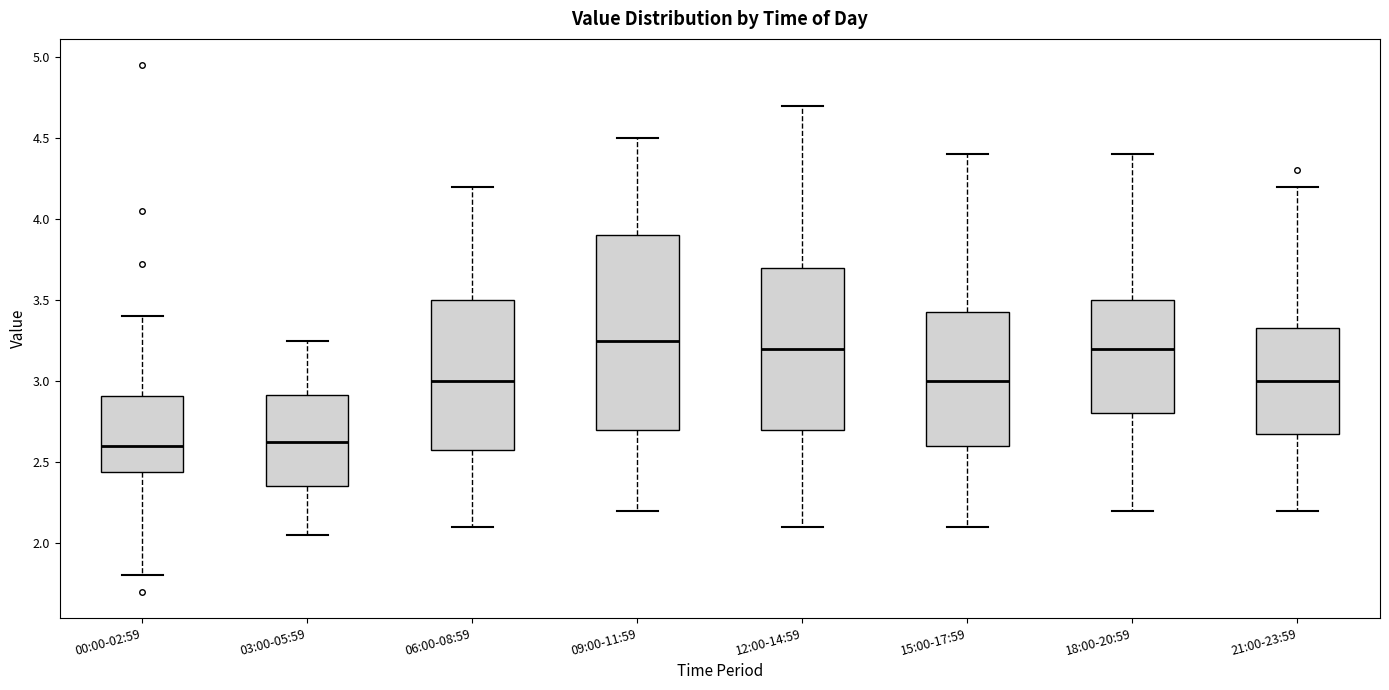

Comparing the boxes themselves (not the whiskers), which one is the tallest?

09:00-11:59